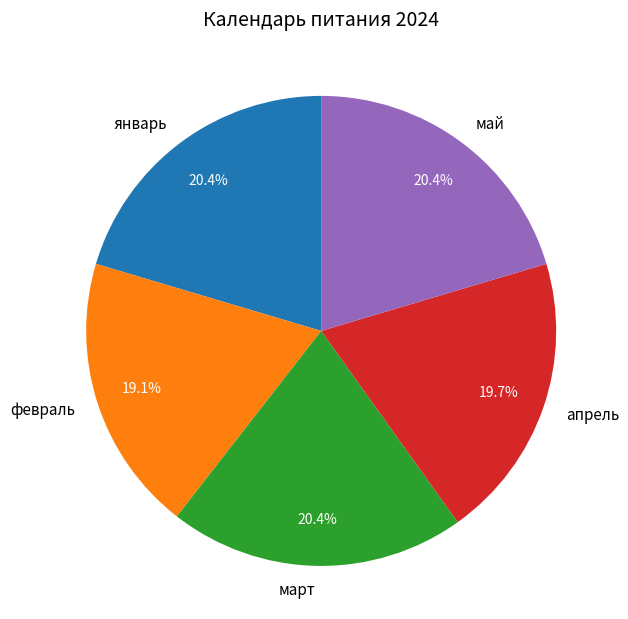

Approximately how many times larger is the value at май compared to апрель?

1.0